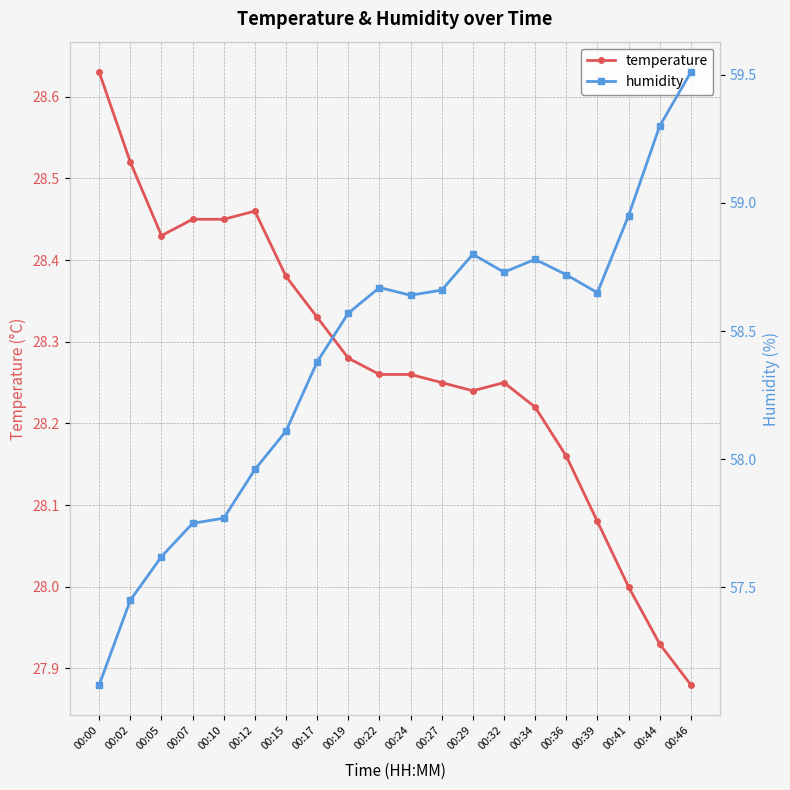

True or false: temperature and humidity cross at least once.

False